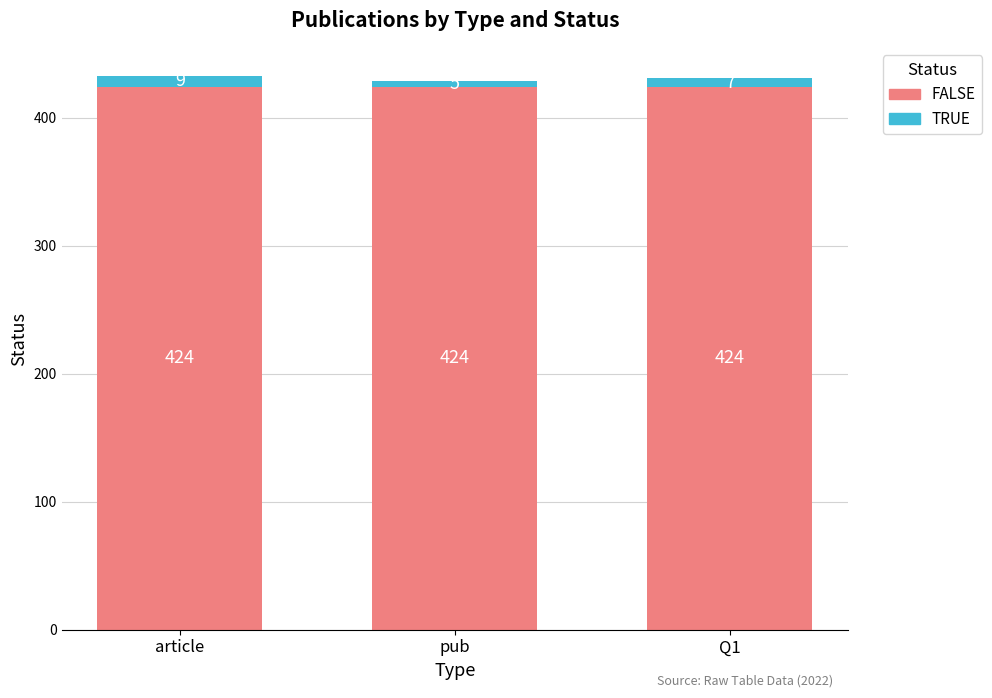

Reading left to right, what are the values for FALSE?

424	424	424